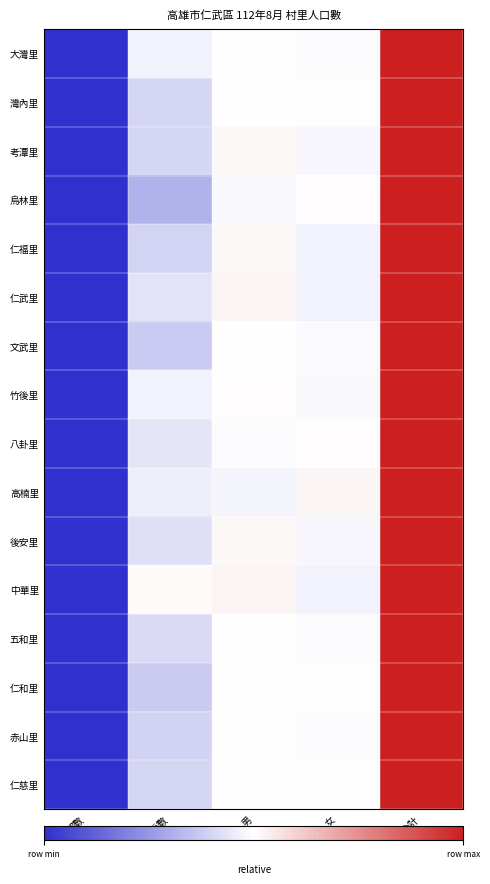

Which series has the largest range (max minus min)?

八卦里